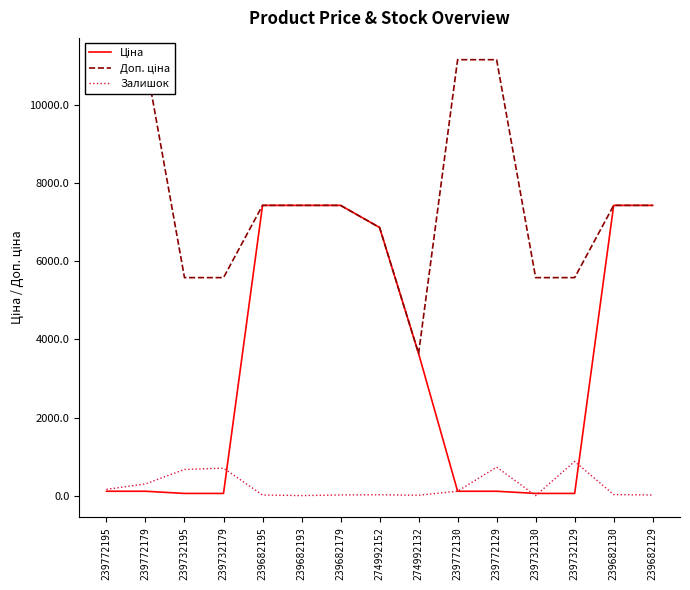

Reading left to right, transcribe all the data shown in this chart.

Ціна: 111.7	111.7	55.9	55.9	7436.2	7436.2	7436.2	6869.4	3640.8	111.7	111.7	55.9	55.9	7436.2	7436.2
Доп. ціна: 11169.0	11169.0	5585.0	5585.0	7436.2	7436.2	7436.2	6869.4	3641.0	11169.0	11169.0	5585.0	5585.0	7436.2	7436.2
Залишок: 160.0	300.0	670.0	703.0	16.0	0.0	17.0	21.0	9.0	113.0	730.0	0.0	875.0	26.0	15.0